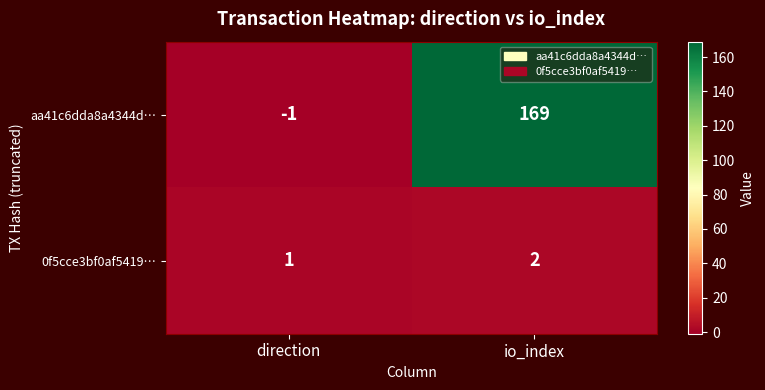

At which label does aa41c6dda8a4344d… reach its peak?

io_index